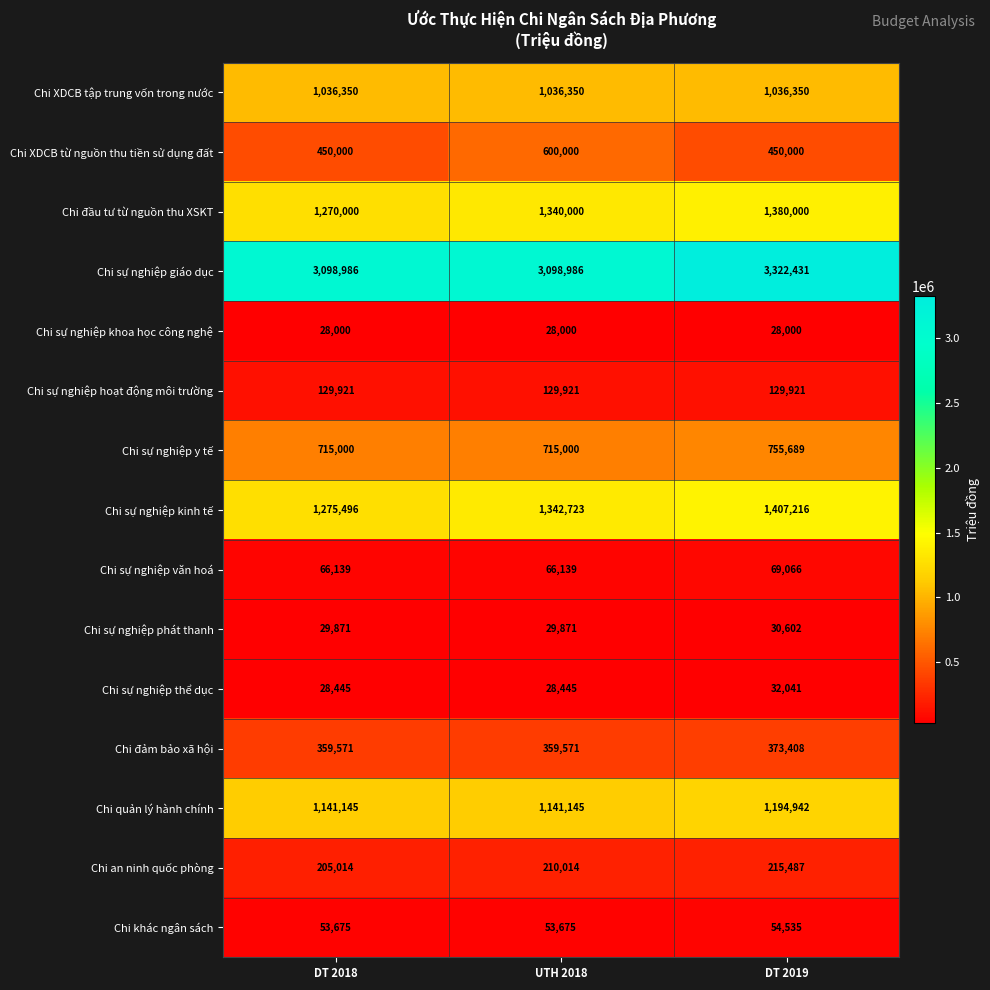

What is the difference between the Chi quản lý hành chính values at UTH 2018 and DT 2019?

53797